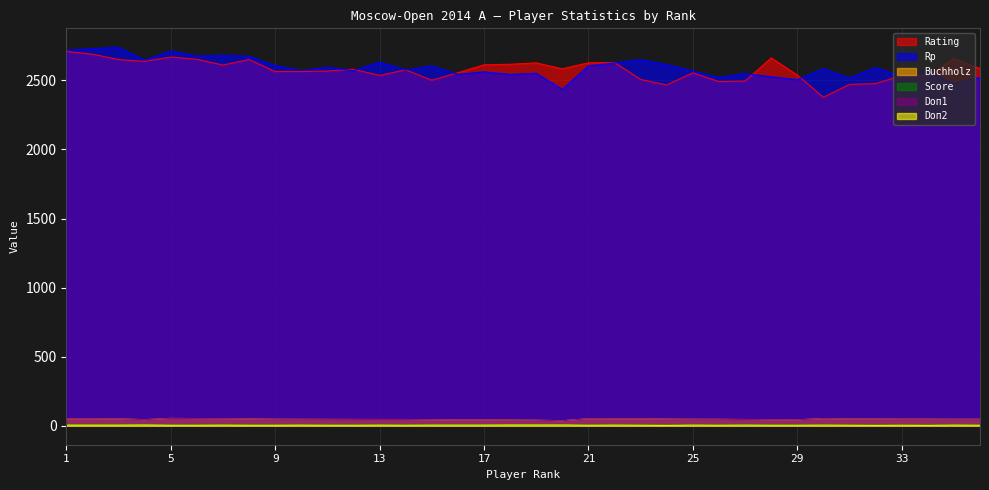

Reading right to left, extract all data points from this chart.

Rating: 2586.0	2658.0	2534.0	2534.0	2477.0	2471.0	2378.0	2539.0	2663.0	2495.0	2491.0	2555.0	2467.0	2507.0	2630.0	2628.0	2584.0	2627.0	2617.0	2613.0	2556.0	2501.0	2577.0	2536.0	2581.0	2568.0	2564.0	2564.0	2651.0	2611.0	2653.0	2669.0	2638.0	2651.0	2690.0	2710.0
Rp: 2521.0	2480.0	2560.0	2531.0	2592.0	2517.0	2584.0	2506.0	2526.0	2550.0	2521.0	2568.0	2614.0	2650.0	2627.0	2605.0	2435.0	2552.0	2543.0	2562.0	2544.0	2605.0	2576.0	2632.0	2571.0	2595.0	2571.0	2607.0	2675.0	2682.0	2676.0	2713.0	2646.0	2740.0	2730.0	2719.0
Buchholz: 47.5	47.5	48.0	48.0	49.0	49.0	51.5	43.5	44.0	45.5	47.0	47.5	48.5	50.0	50.0	51.0	36.5	40.5	41.5	42.0	42.0	43.5	45.5	45.5	46.0	46.5	47.0	47.5	49.5	51.5	52.0	53.5	44.5	50.0	50.5	50.5
Score: 5.5	5.5	5.5	5.5	5.5	5.5	5.5	6.0	6.0	6.0	6.0	6.0	6.0	6.0	6.0	6.0	6.5	6.5	6.5	6.5	6.5	6.5	6.5	6.5	6.5	6.5	6.5	6.5	6.5	6.5	6.5	6.5	7.0	7.0	7.0	7.0
Doп1: 47.5	47.5	48.0	48.0	49.0	49.0	51.5	43.5	44.0	45.5	47.0	47.5	48.5	50.0	50.0	51.0	36.5	40.5	41.5	42.0	42.0	43.5	45.5	45.5	46.0	46.5	47.0	47.5	49.5	51.5	52.0	53.5	44.5	50.0	50.5	50.5
Doп2: 4.0	5.0	3.0	4.0	3.0	4.0	5.0	4.0	4.0	5.0	4.0	5.0	3.0	4.0	5.0	4.0	6.0	6.0	6.0	5.0	5.0	5.0	4.0	5.0	4.0	4.0	5.0	4.0	4.0	5.0	4.0	4.0	6.0	5.0	5.0	5.0